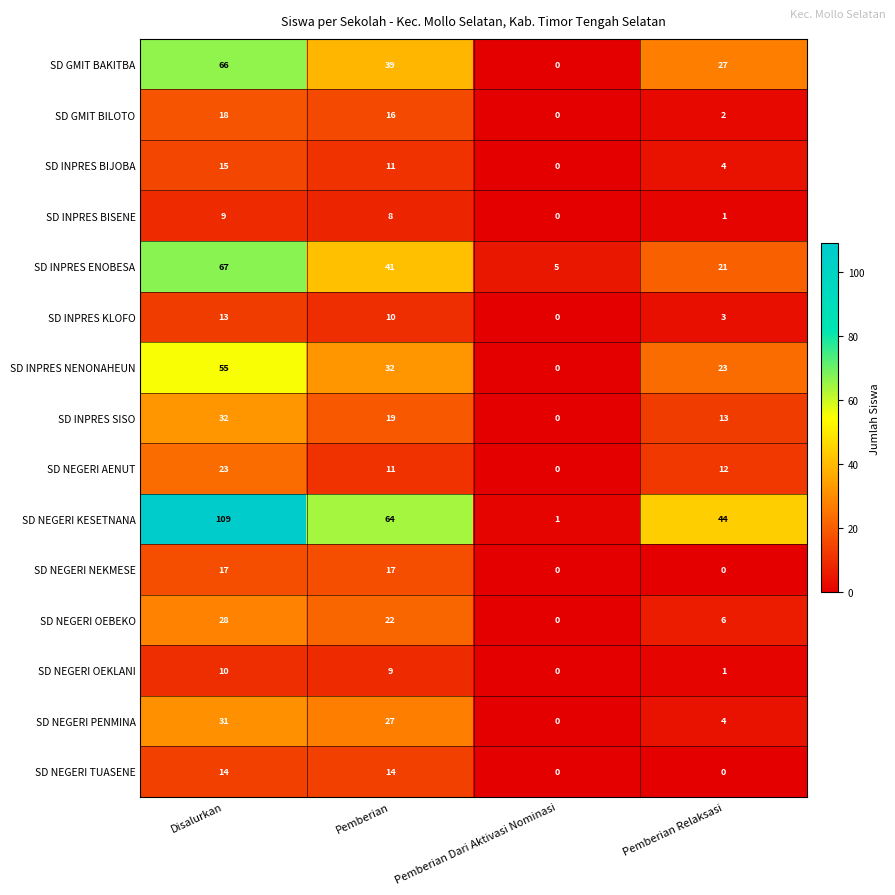

Which series has the largest total across all categories?

SD NEGERI KESETNANA